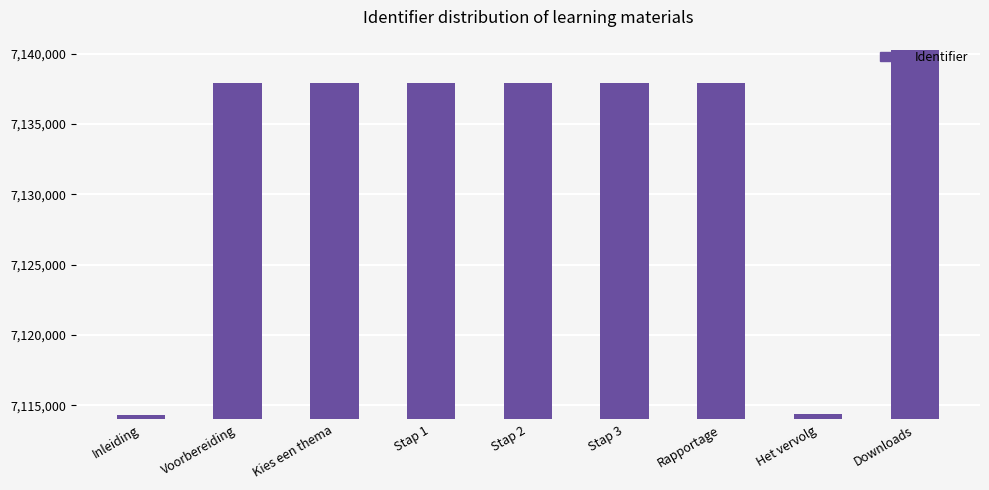

What is the sum of the values at Het vervolg and Rapportage?

14252295